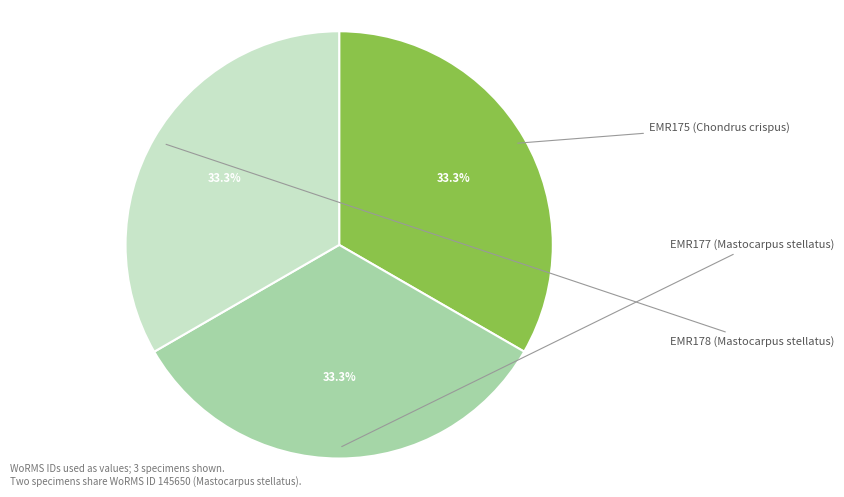

What is the total percentage of EMR175 (Chondrus crispus) and EMR178 (Mastocarpus stellatus)?

66.7%